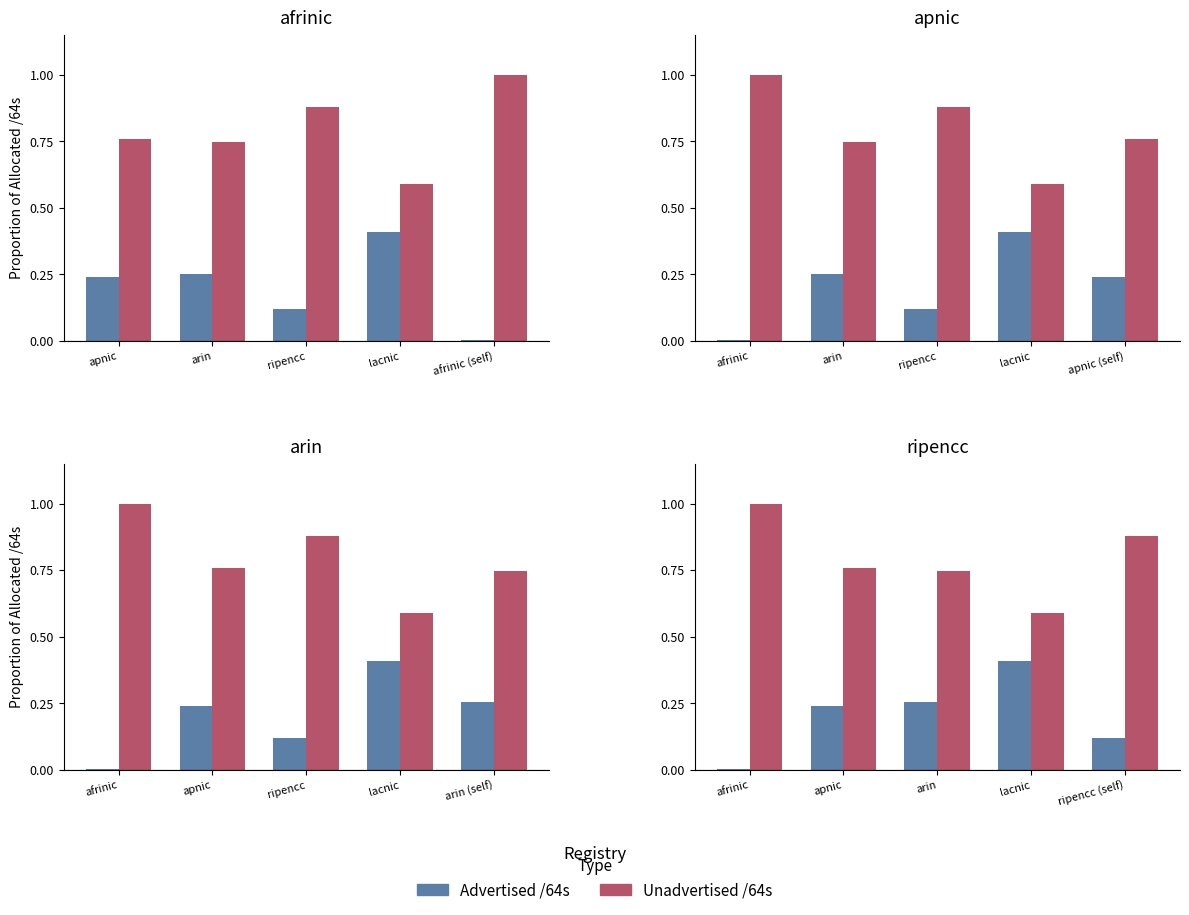

The value of Unadvertised /64s at ripencc (self) is 1.5. True or false?

False